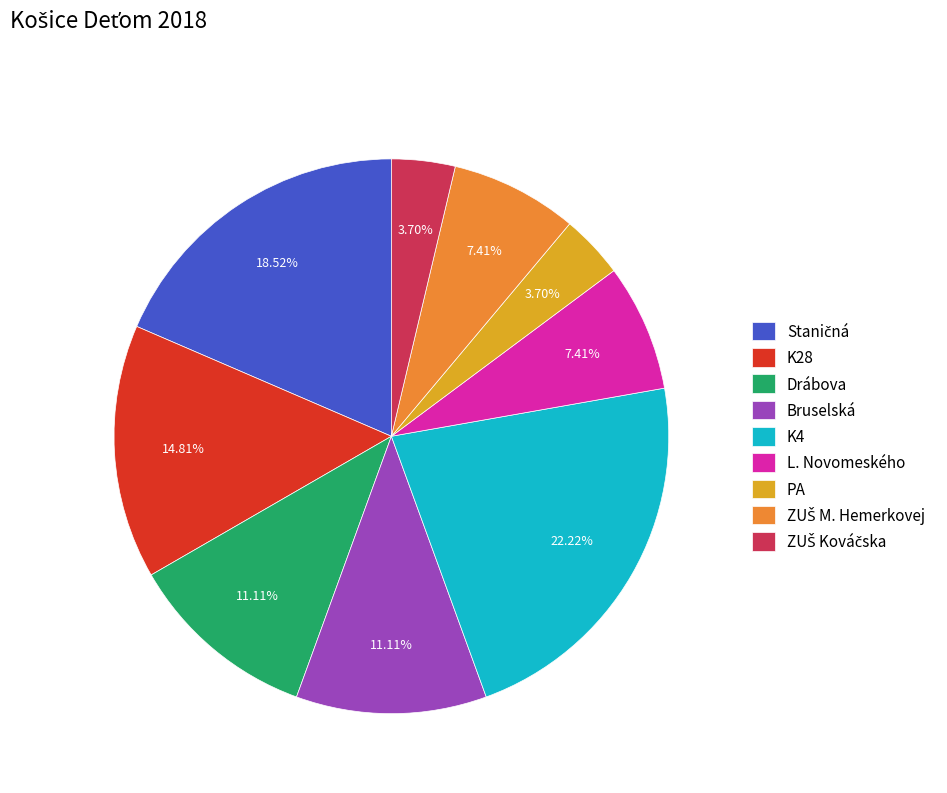

True or false: Bruselská accounts for 1% of the total.

False